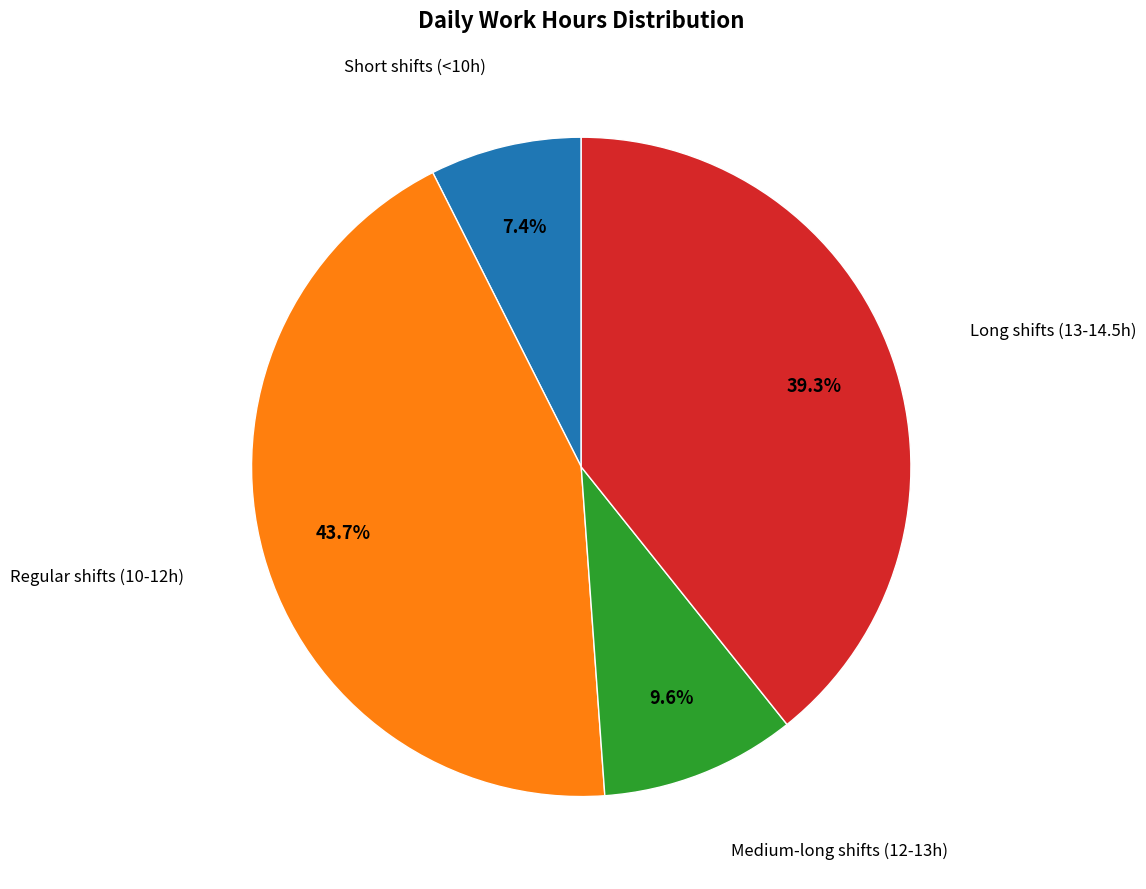

Is there any slice that represents more than half of the pie?

No